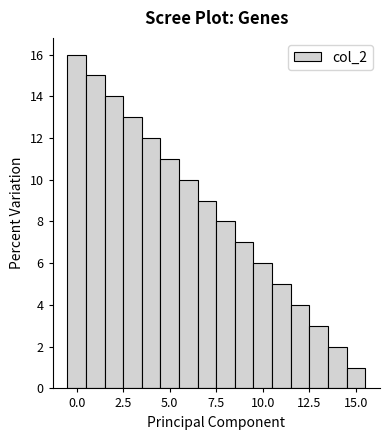

Around what value on the x-axis is the tallest bar? Give the approximate position of its centre, as read against the axis.

0.0